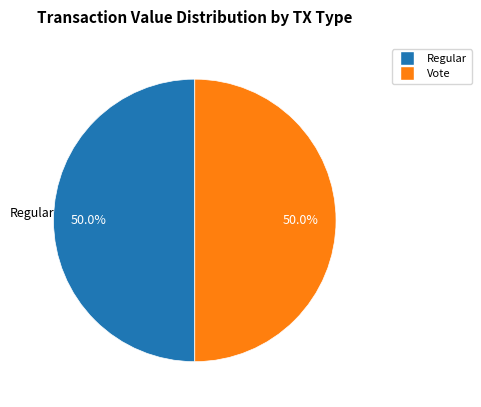

How many slices are in this pie chart?

2